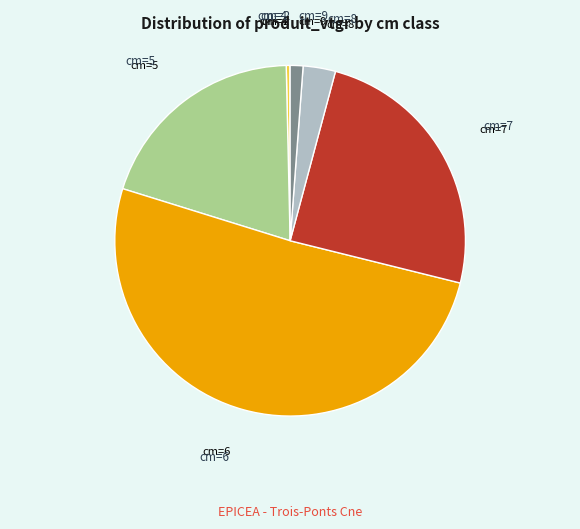

Which slice is the largest?

cm=6